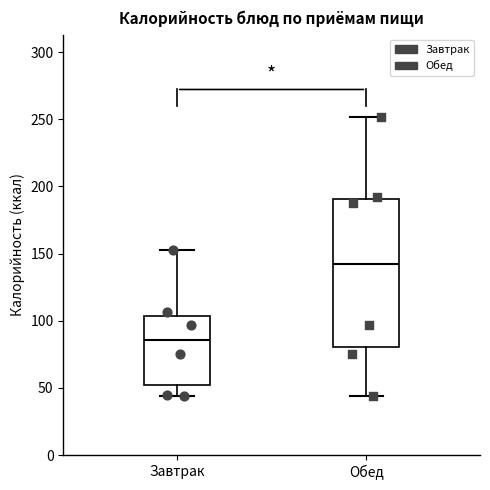

Reading left to right, read every box against the y-axis: the position of its median line, the range the box covers, and the ends of its whiskers. The values are not printed on the chart, so give them approximately, as read against the axis.

Завтрак: median 85, box 55 to 105, whiskers 45 to 155
Обед: median 140, box 80 to 190, whiskers 45 to 250